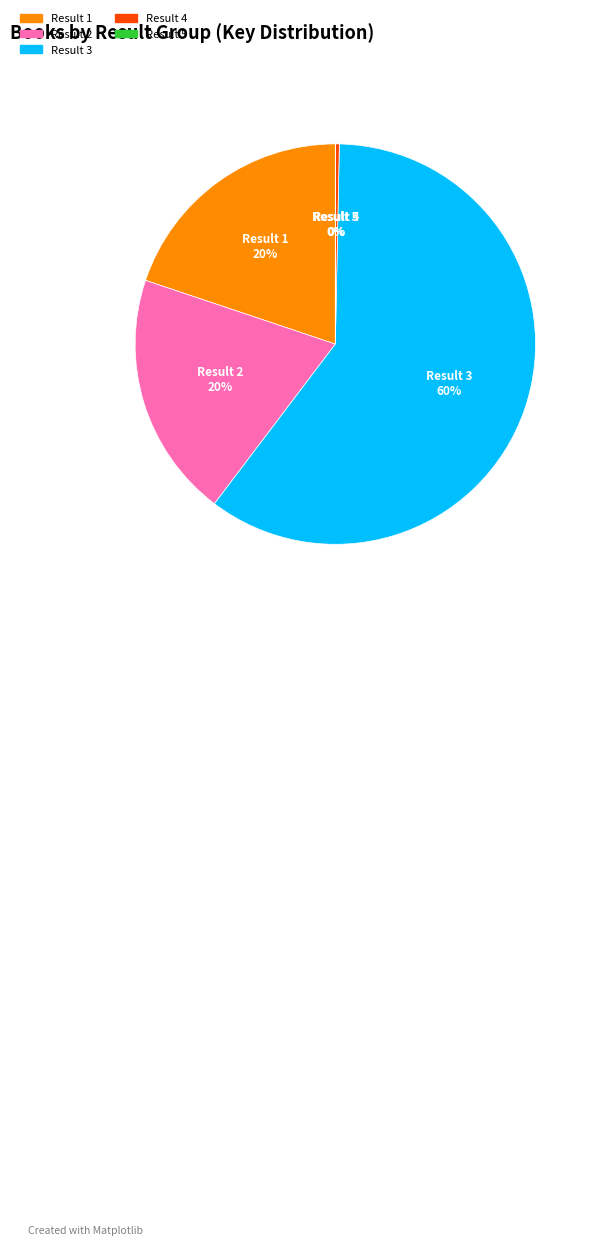

Is there any slice that represents more than half of the pie?

Yes